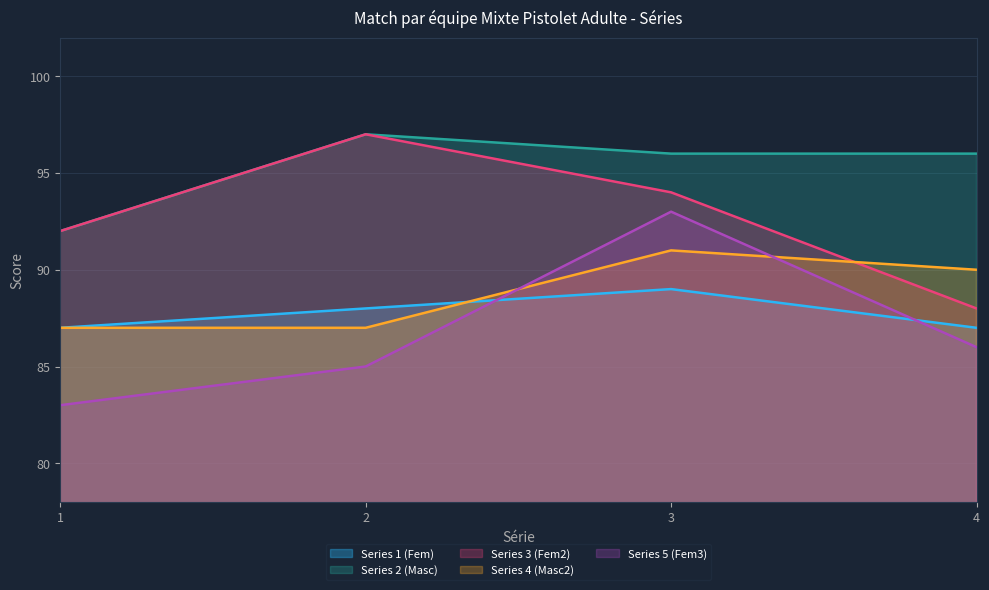

True or false: Series 5 (Fem3) has more than 1 points higher than both neighbors.

False